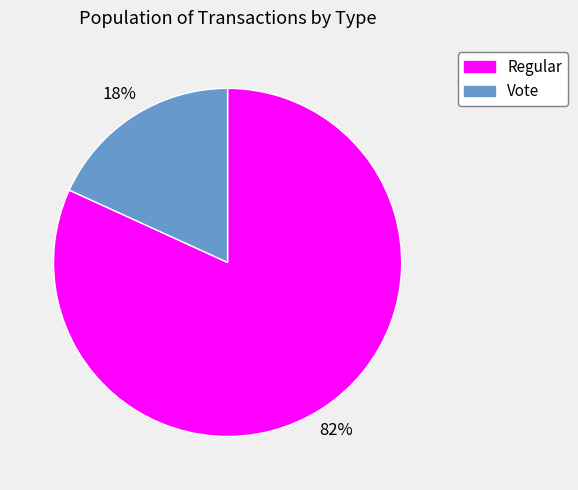

True or false: Vote accounts for 33% of the total.

False